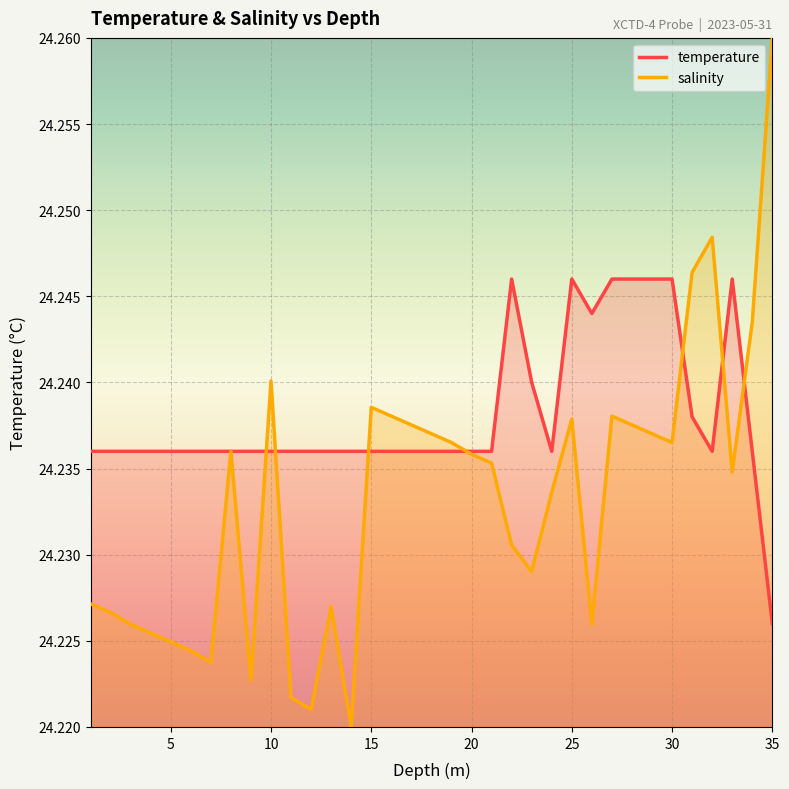

At which category does salinity reach its first local peak?

8.0